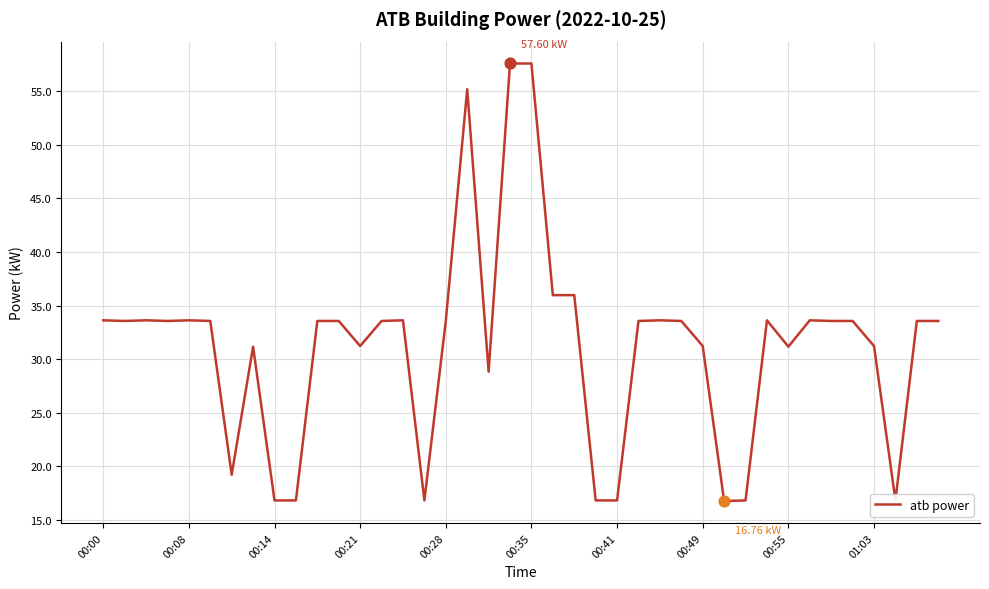

What is the difference between the maximum and minimum values?

40.8